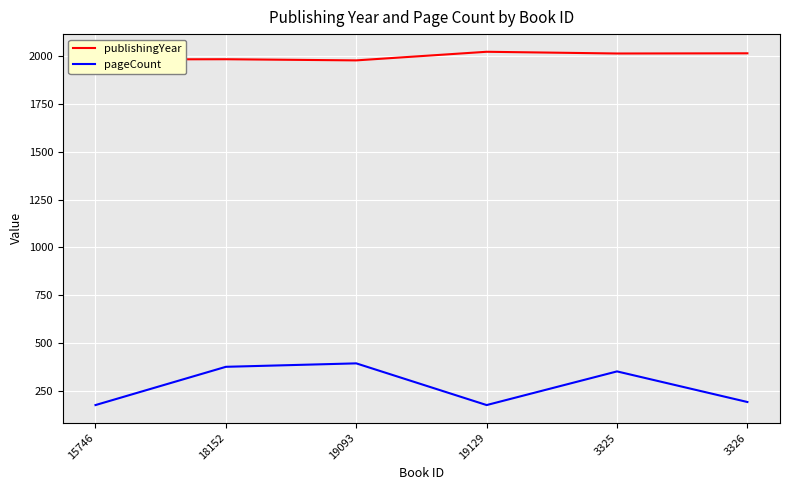

Which series has the largest total across all categories?

publishingYear